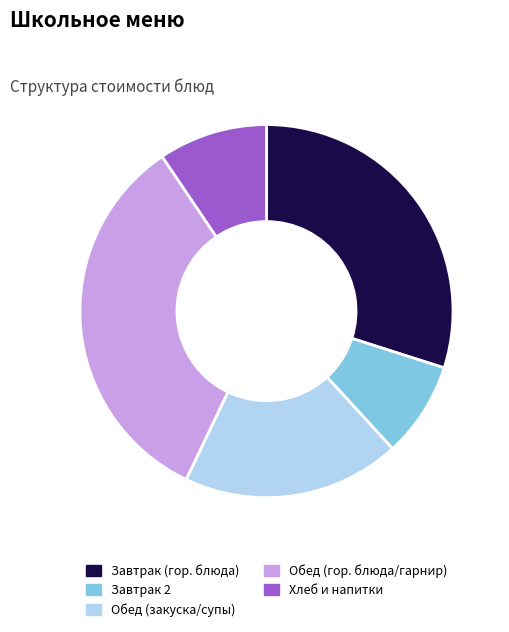

Is it true that Обед (закуска/супы) is 19% of the pie?

True